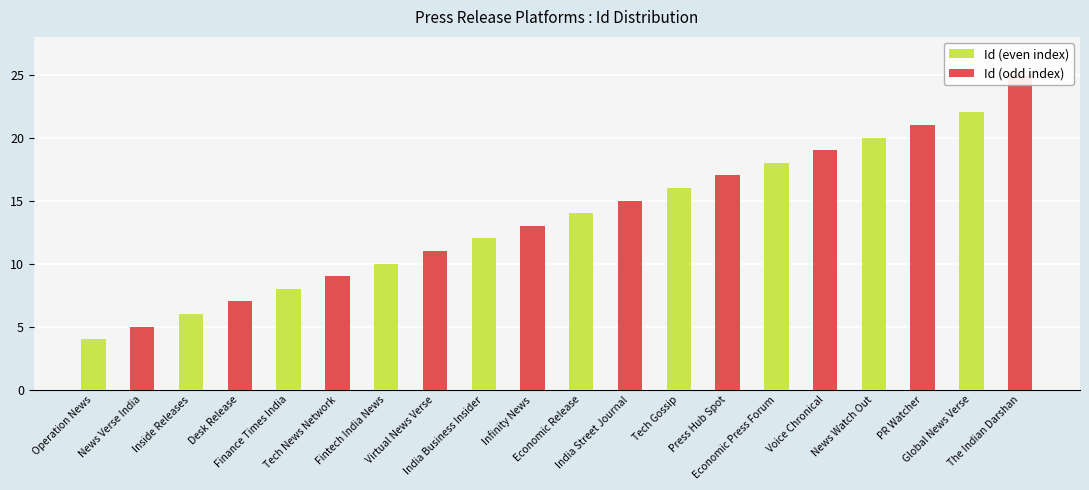

Read the value at The Indian Darshan.

25